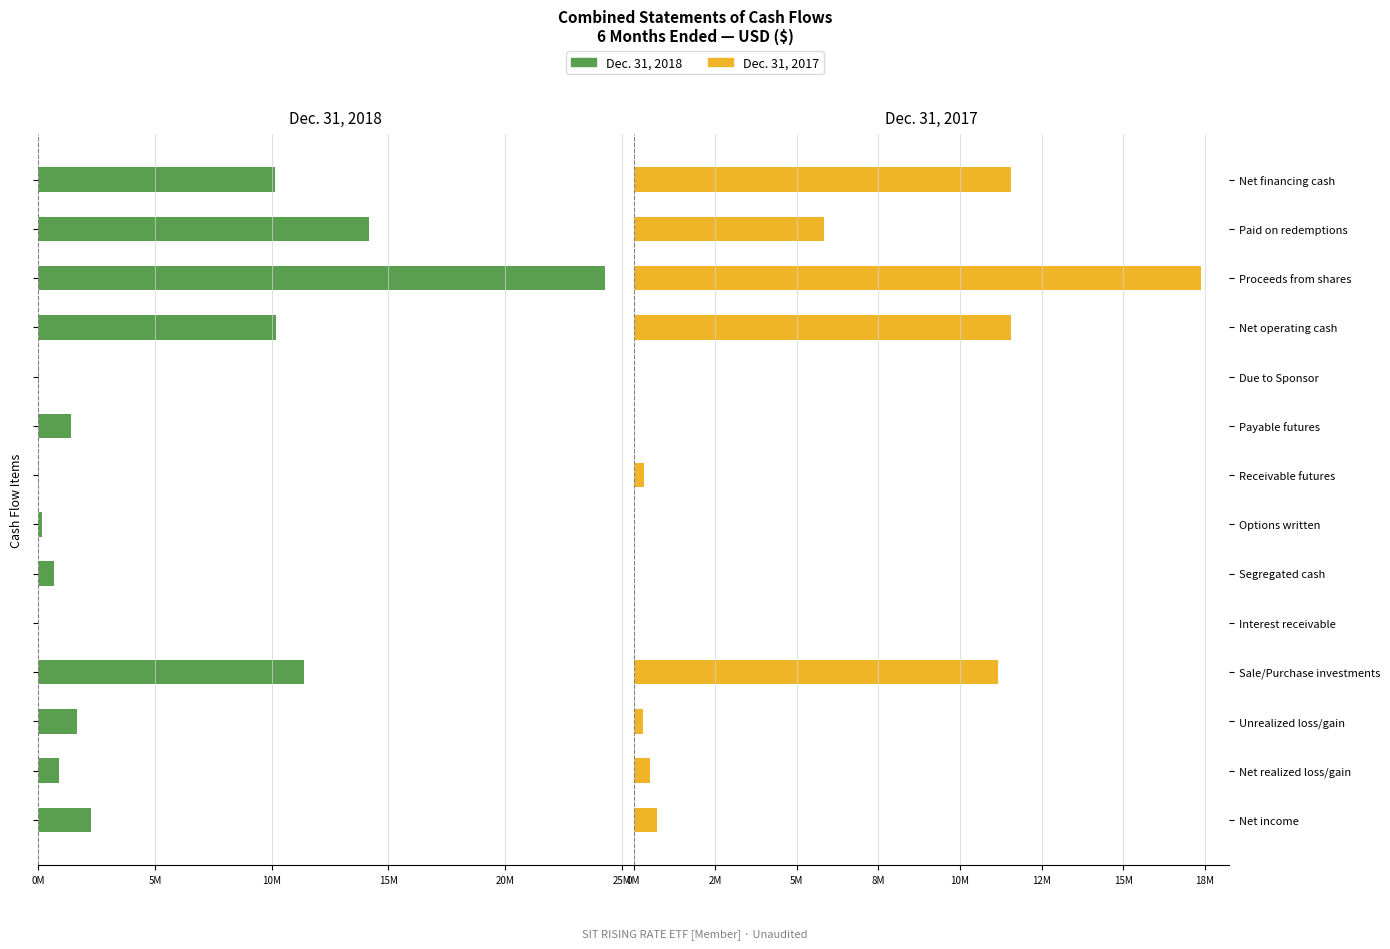

Between Payable futures and Interest receivable, which is larger?

Interest receivable